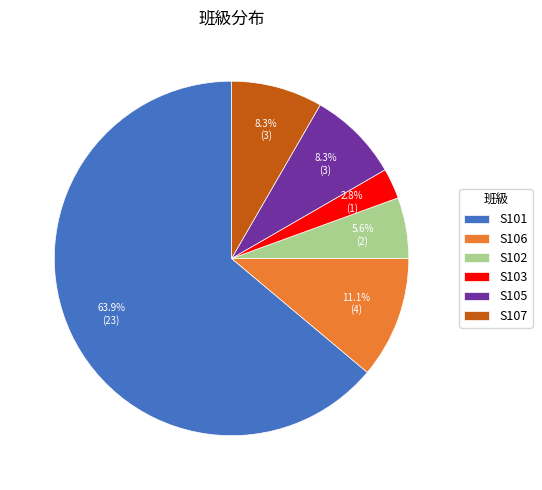

To the nearest percent, what is the difference between the largest and smallest slice percentages?

61%